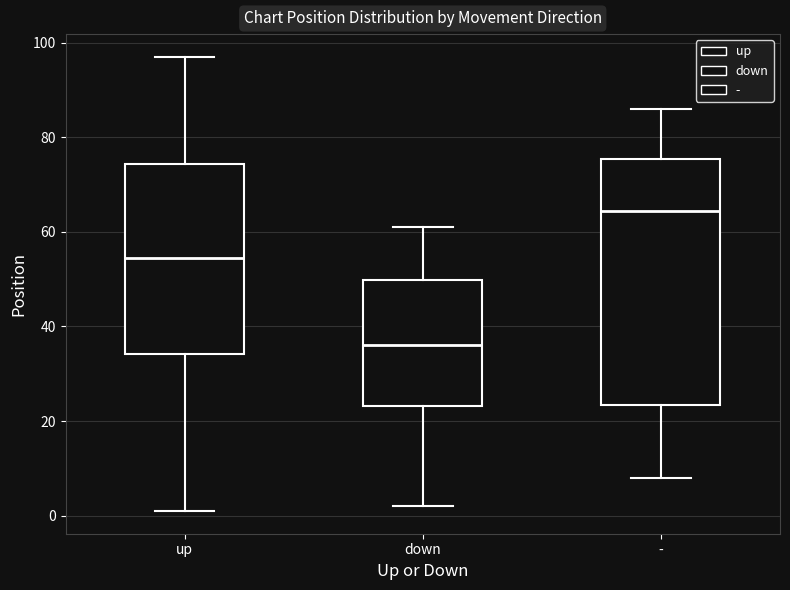

Reading left to right, read every box against the y-axis: the position of its median line, the range the box covers, and the ends of its whiskers. The values are not printed on the chart, so give them approximately, as read against the axis.

up: median 54, box 34 to 74, whiskers 2 to 98
down: median 36, box 24 to 50, whiskers 2 to 62
-: median 64, box 24 to 76, whiskers 8 to 86